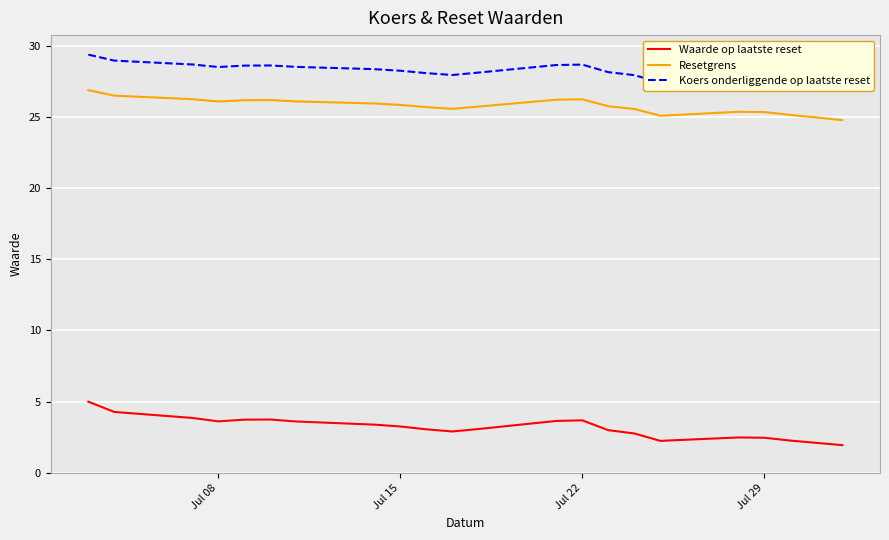

What is the maximum value for Waarde op laatste reset?

5.0